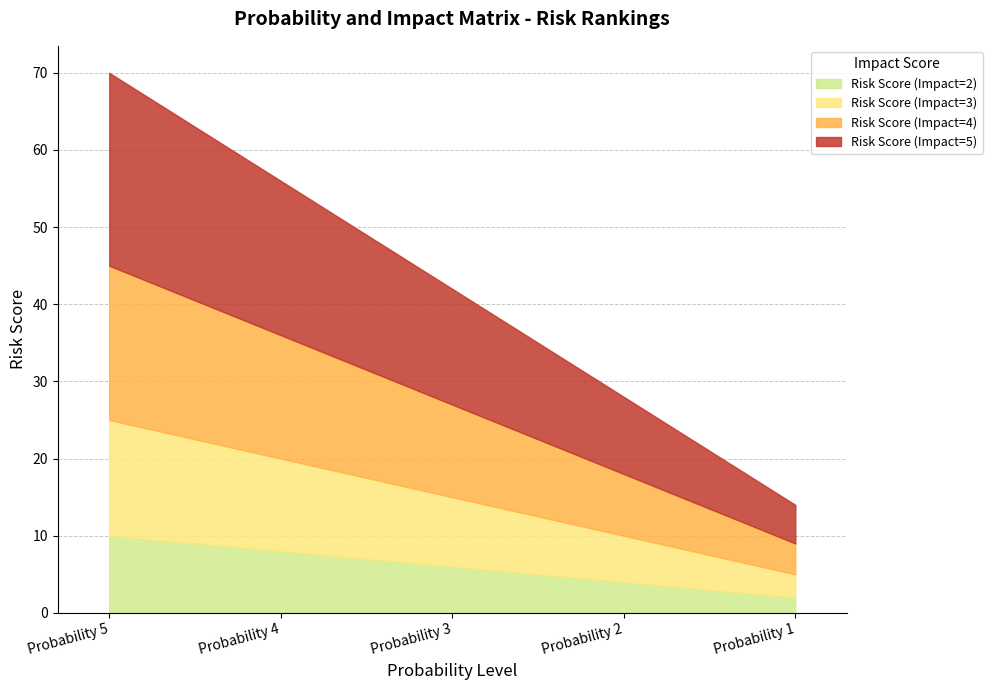

What is the maximum value for Risk Score (Impact=4)?

20